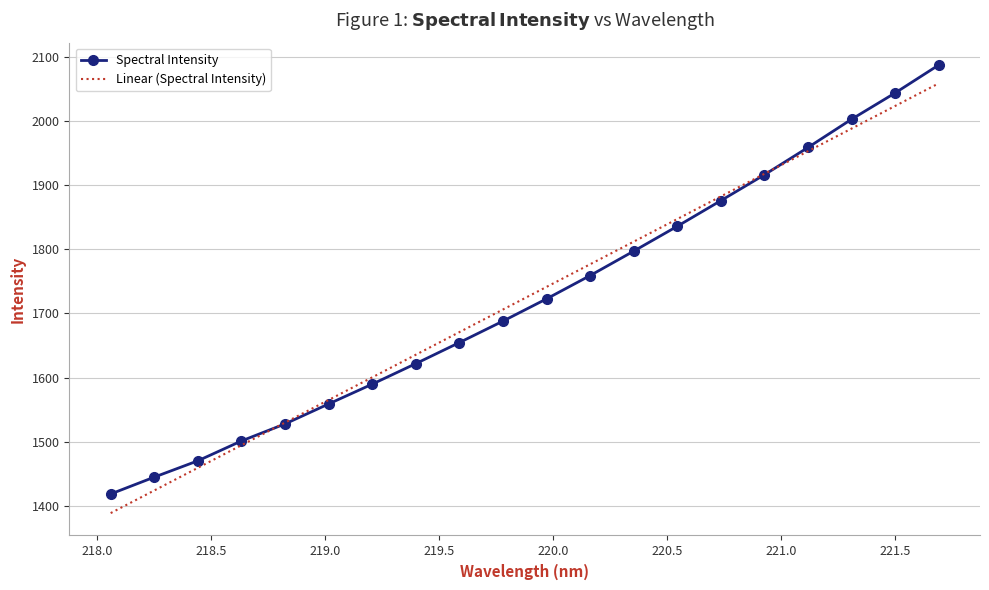

Rank the series by their maximum value, from highest to lowest.

Spectral Intensity, Linear (Spectral Intensity)